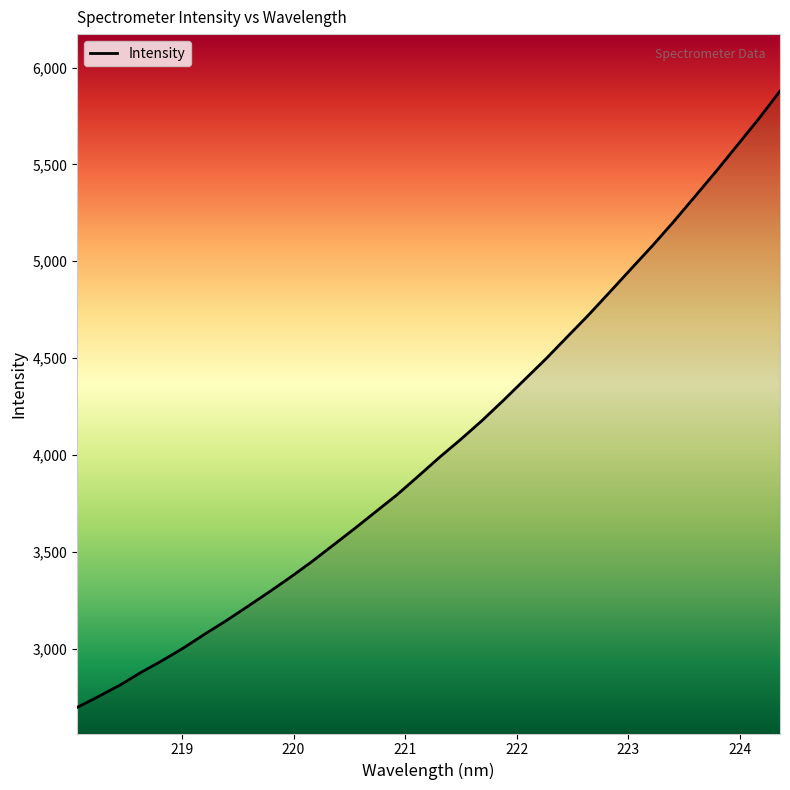

What is the maximum value shown in the chart?

5878.7